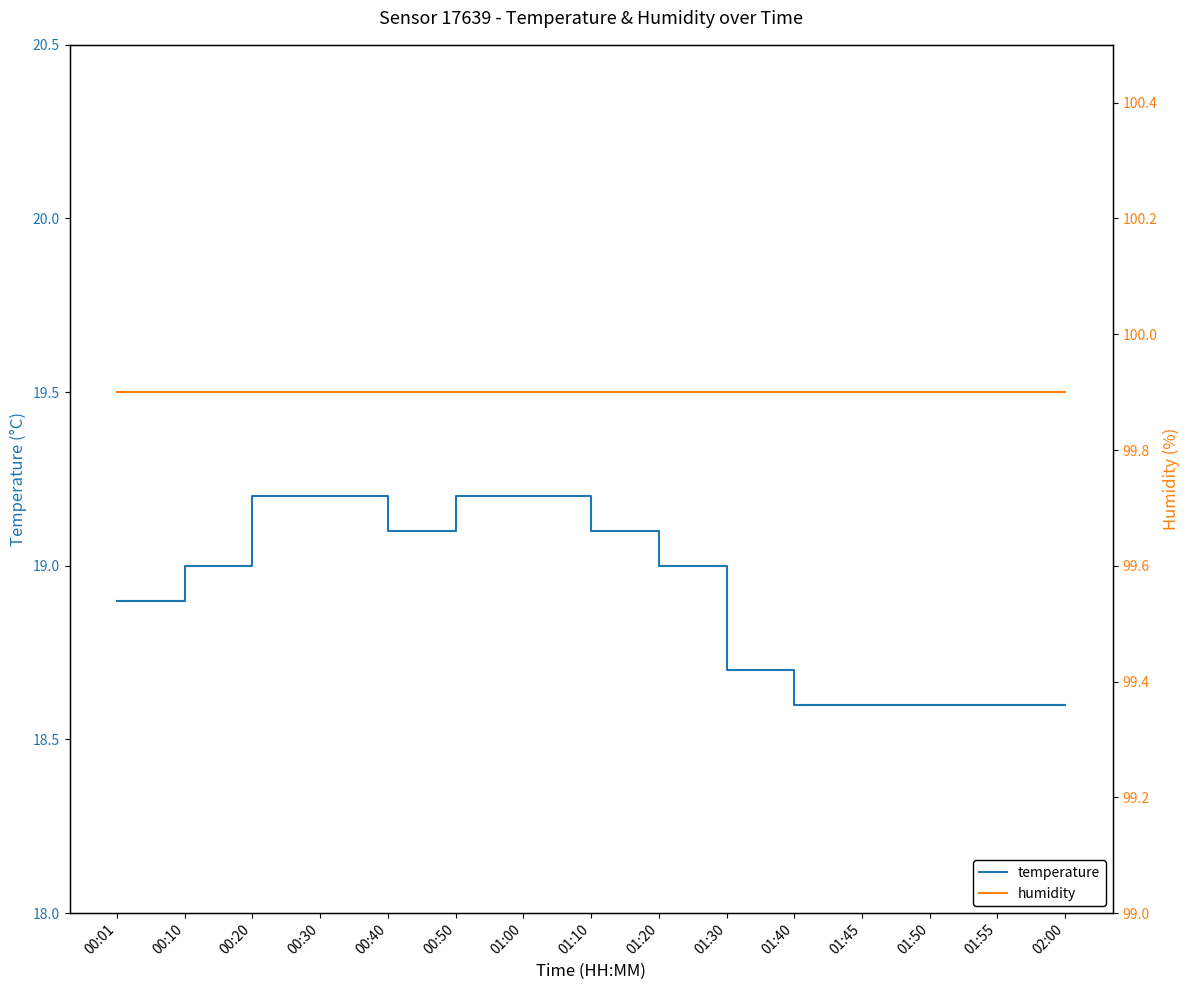

The value of humidity at 00:50 is 66.5. True or false?

False